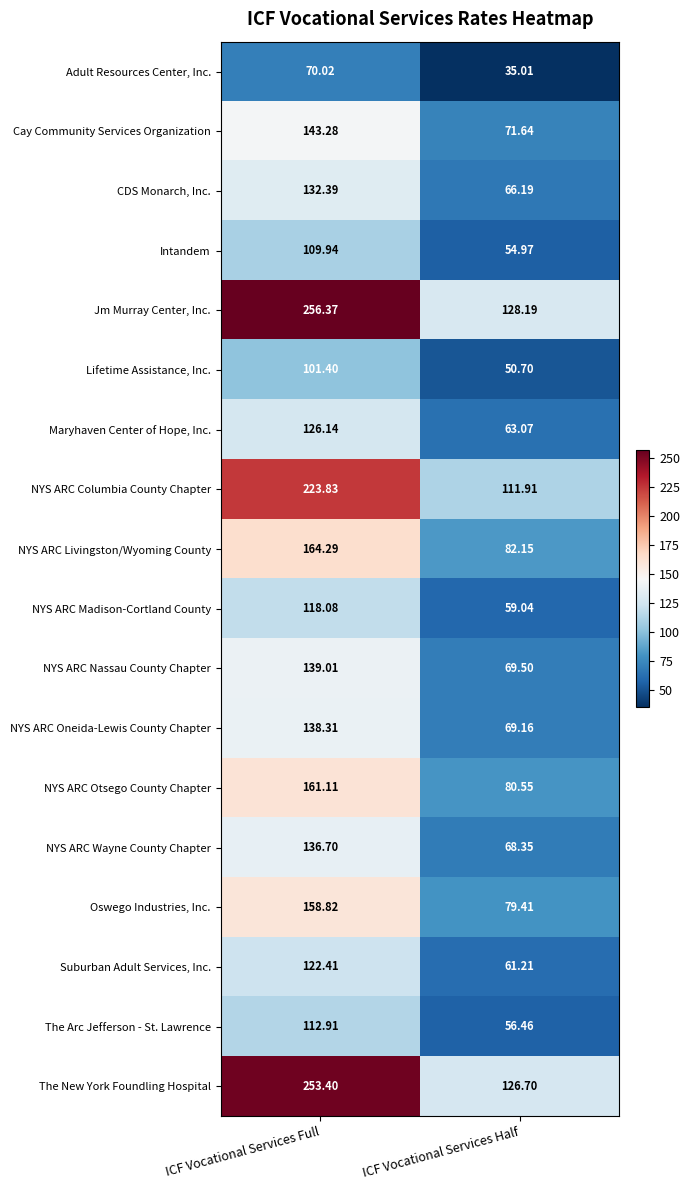

List the series in order of their peak value, highest first.

Jm Murray Center, Inc., The New York Foundling Hospital, NYS ARC Columbia County Chapter, NYS ARC Livingston/Wyoming County, NYS ARC Otsego County Chapter, Oswego Industries, Inc., Cay Community Services Organization, NYS ARC Nassau County Chapter, NYS ARC Oneida-Lewis County Chapter, NYS ARC Wayne County Chapter, CDS Monarch, Inc., Maryhaven Center of Hope, Inc., Suburban Adult Services, Inc., NYS ARC Madison-Cortland County, The Arc Jefferson - St. Lawrence, Intandem, Lifetime Assistance, Inc., Adult Resources Center, Inc.